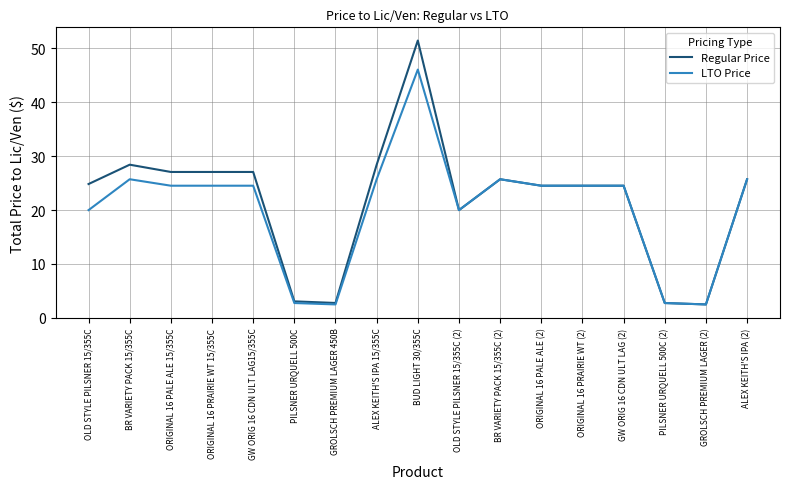

What is the difference between the LTO Price values at OLD STYLE PILSNER 15/355C and GW ORIG 16 CDN ULT LAG15/355C?

4.5